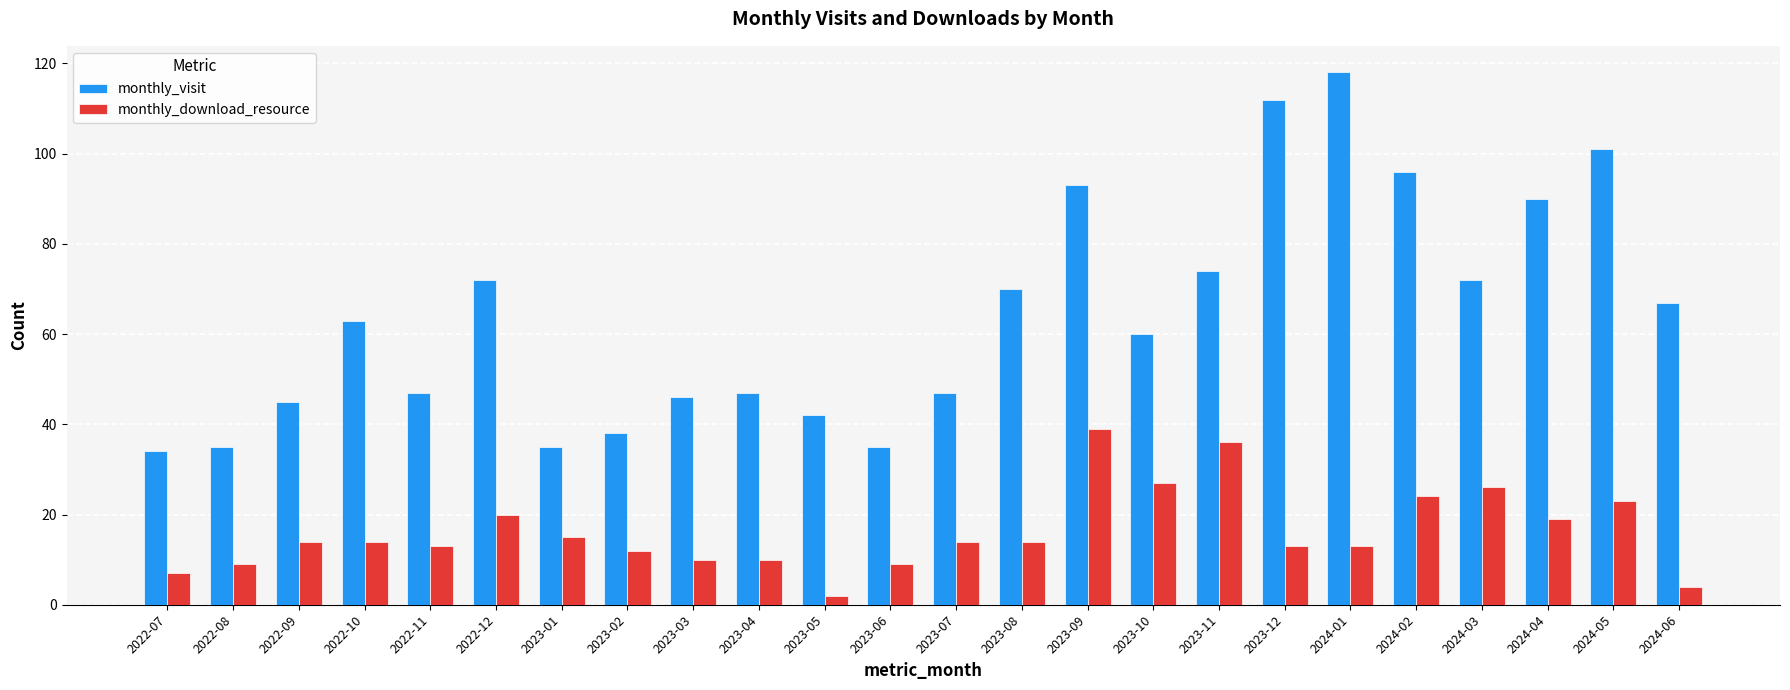

At how many categories does at least one series exceed 5?

24